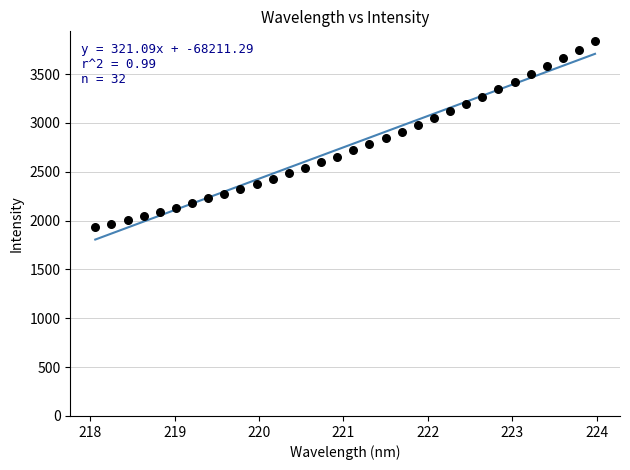

What is the range of X values (max minus min)?

5.9